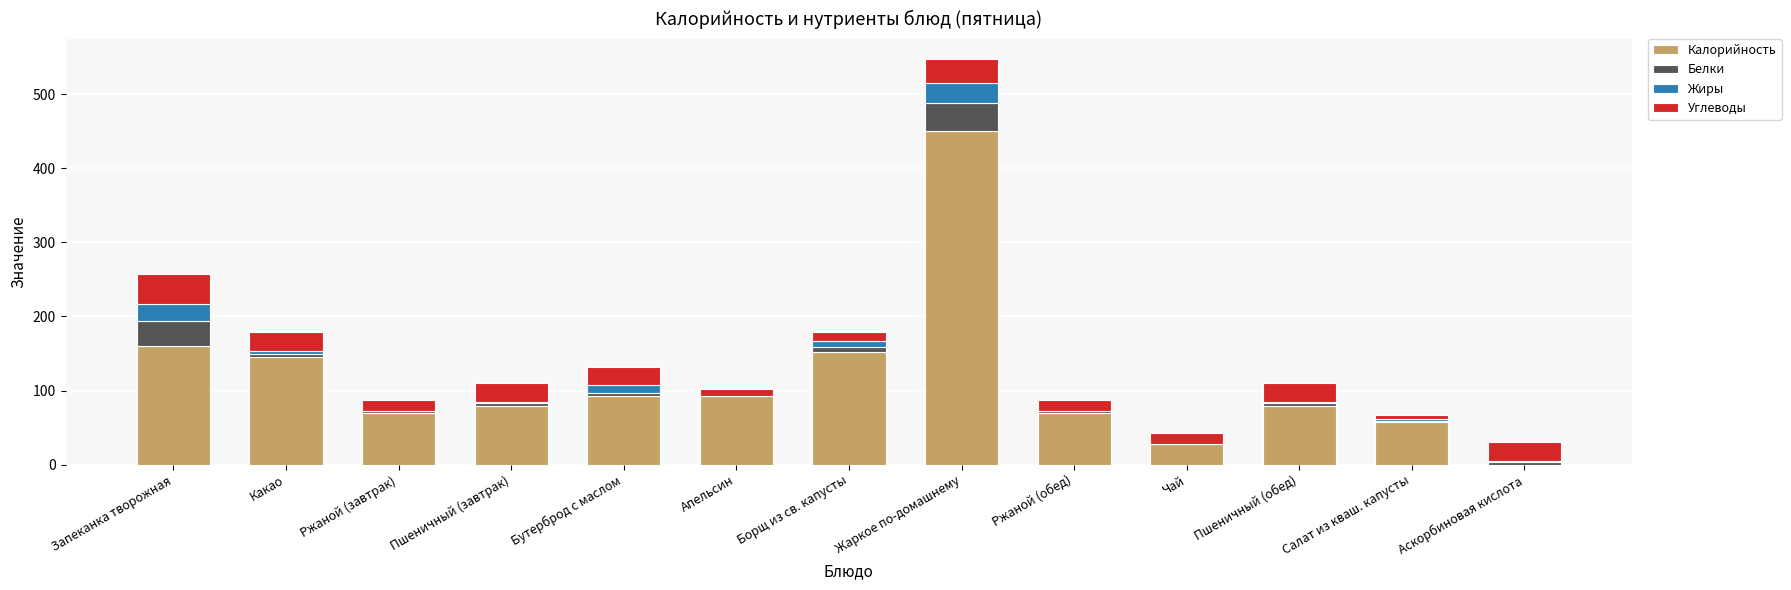

What is the highest value of the Калорийность series?

450